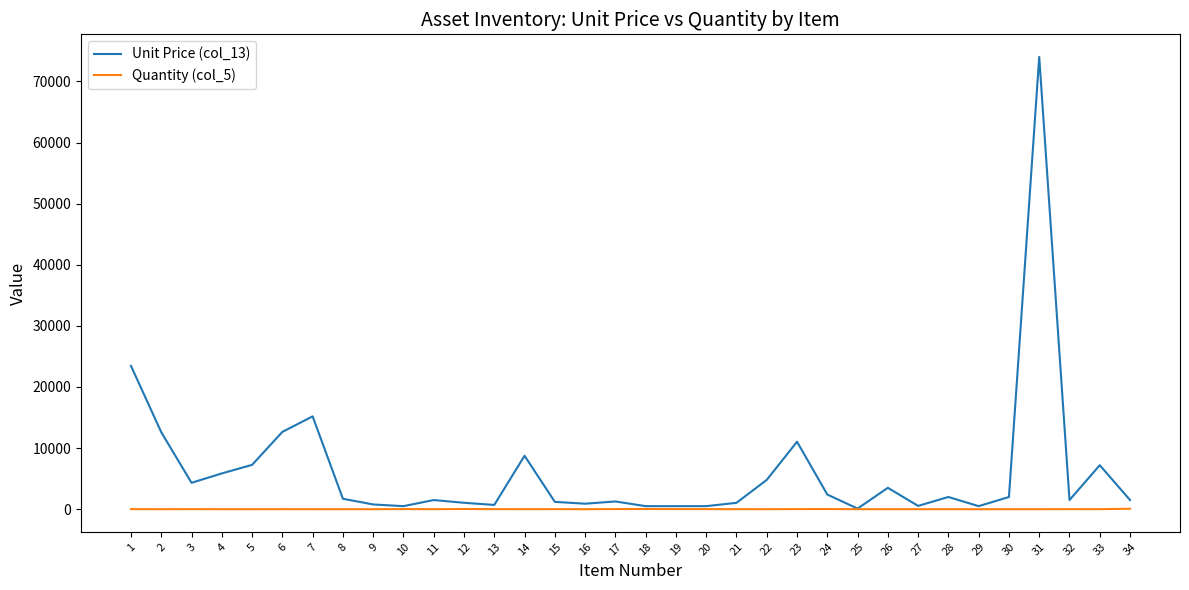

At how many categories does at least one series exceed 41731?

1